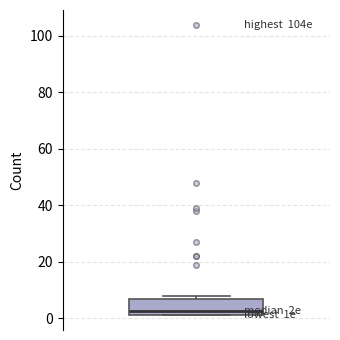

Where is the upper edge of the box on the y-axis? The values are not printed on the chart, so give them approximately, as read against the axis.

8